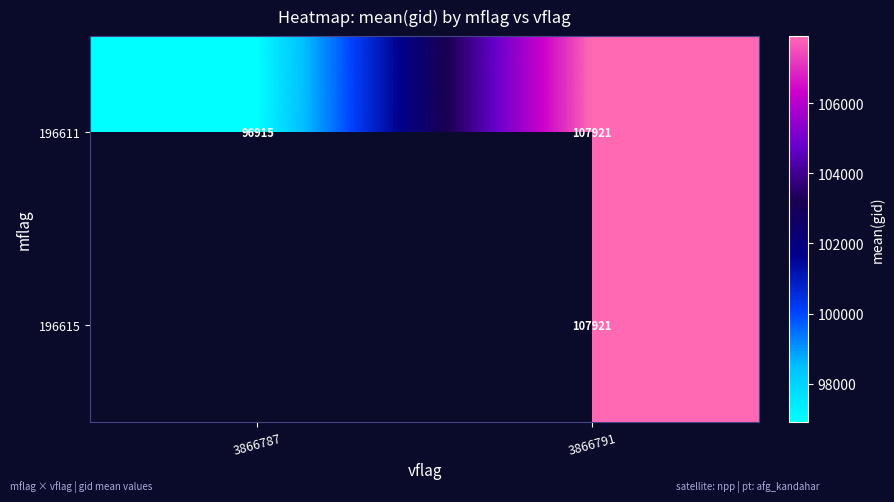

List the labels in order of 196611 value, largest first.

3866791, 3866787